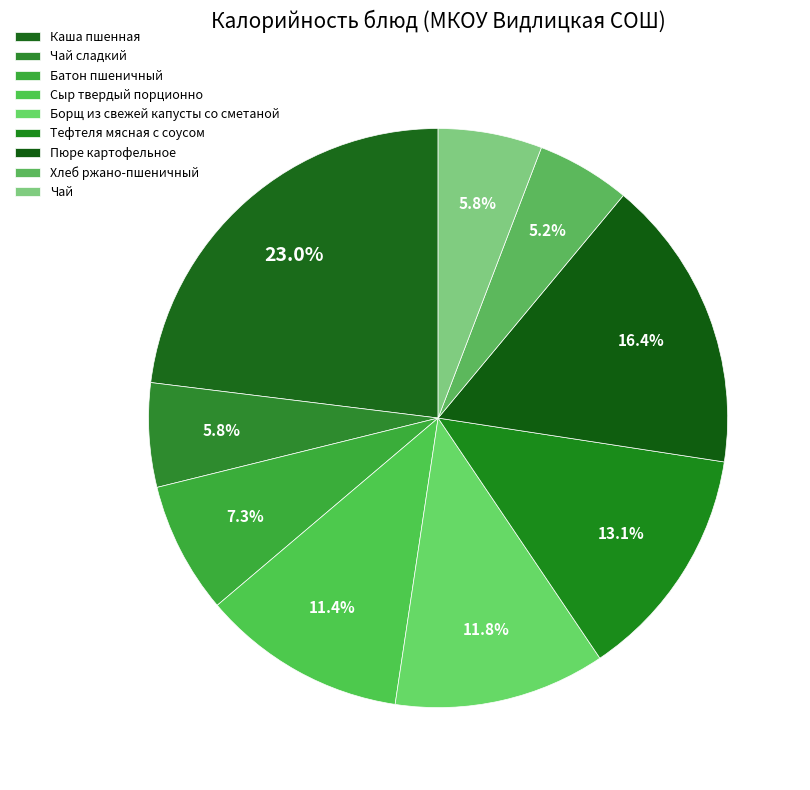

Which category has the smallest portion of the pie?

Хлеб ржано-пшеничный